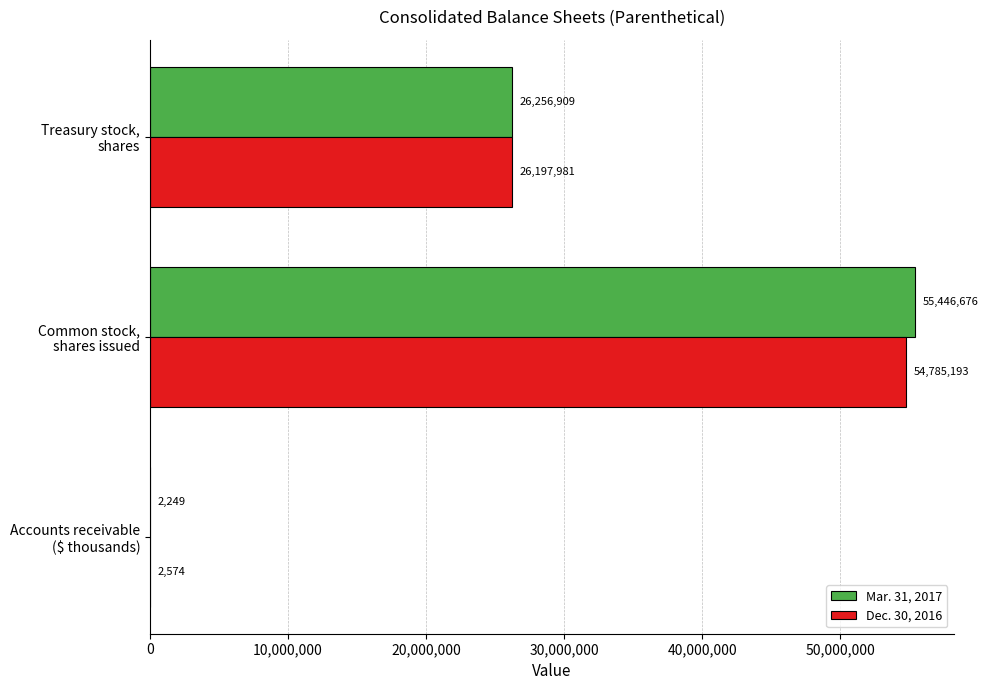

How many Dec. 30, 2016 values are between 2574 and 54785193?

3